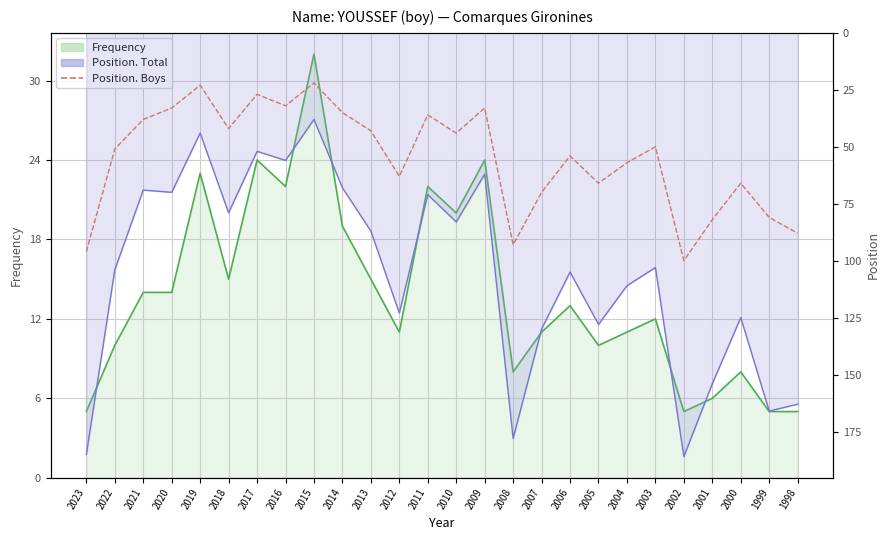

At which label does Frequency (line) reach its minimum?

2023